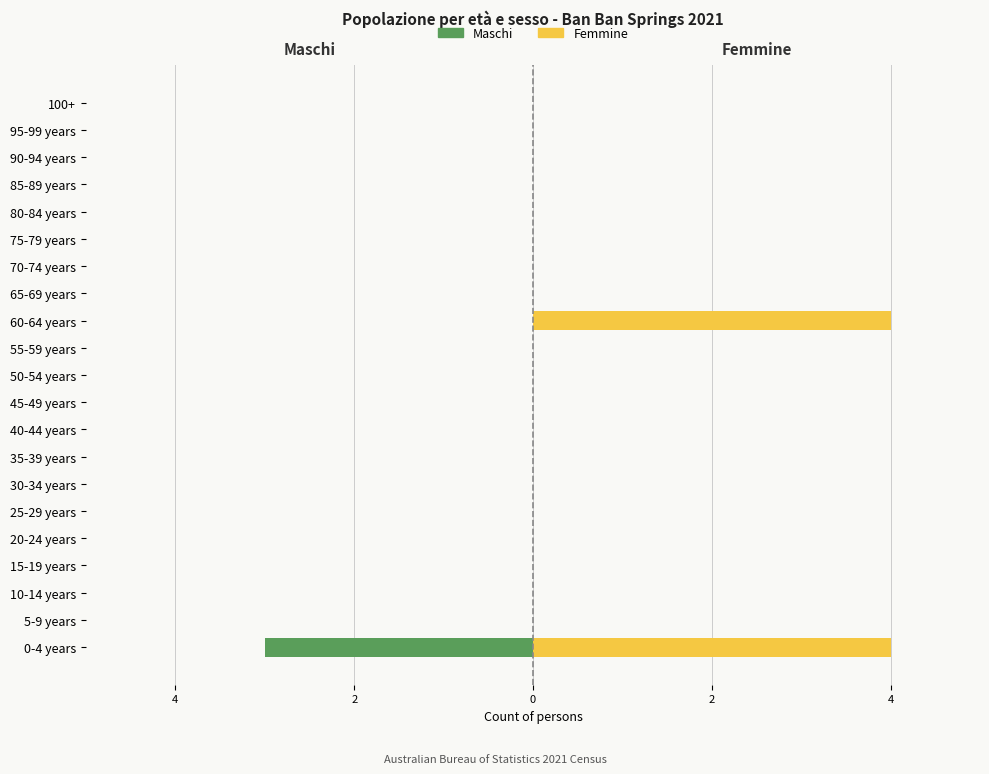

Which series has the largest range (max minus min)?

Femmine